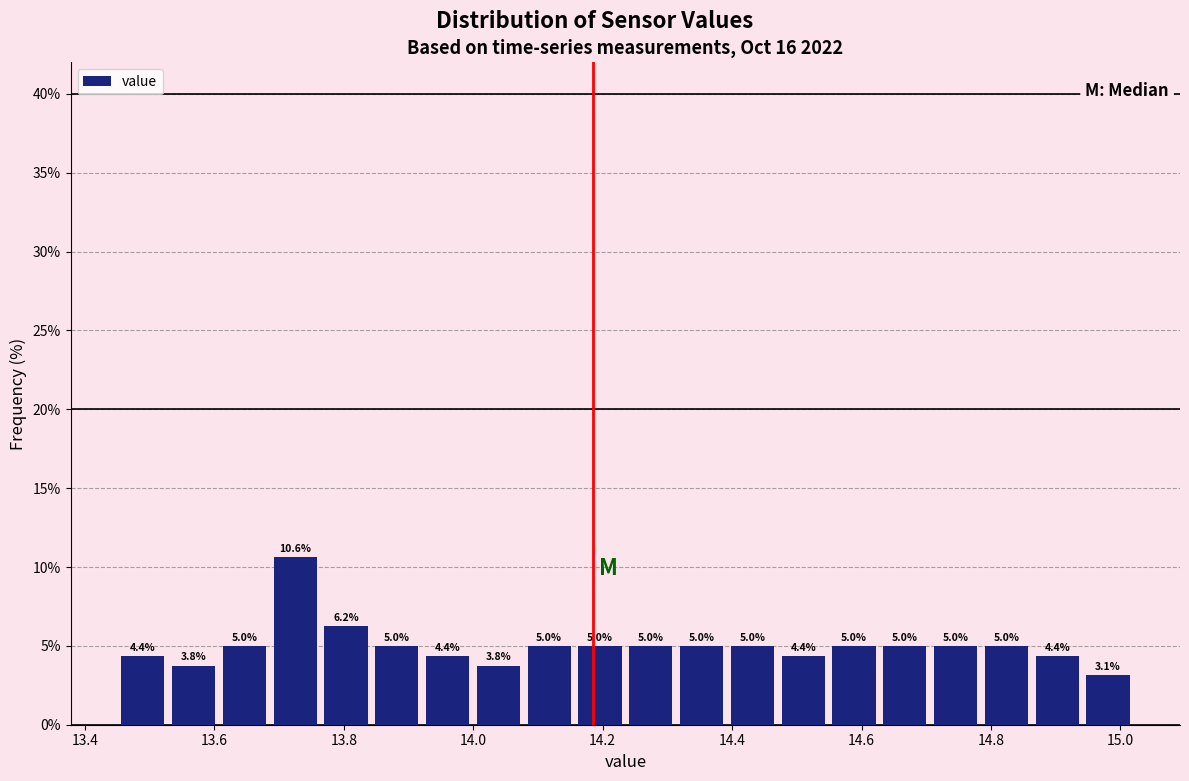

Around what value on the x-axis is the tallest bar? Give the approximate position of its centre, as read against the axis.

13.72